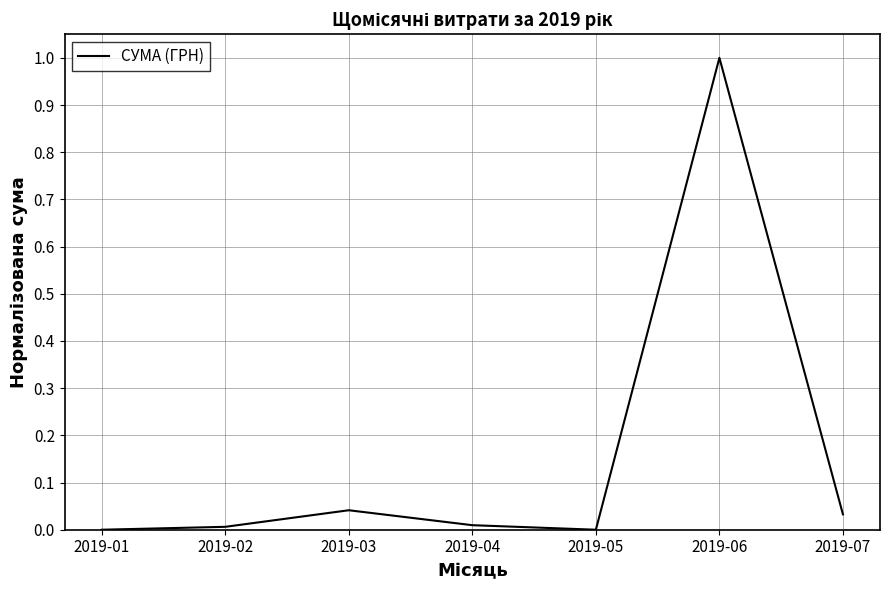

Which has a higher value, 2019-04 or 2019-07?

2019-07